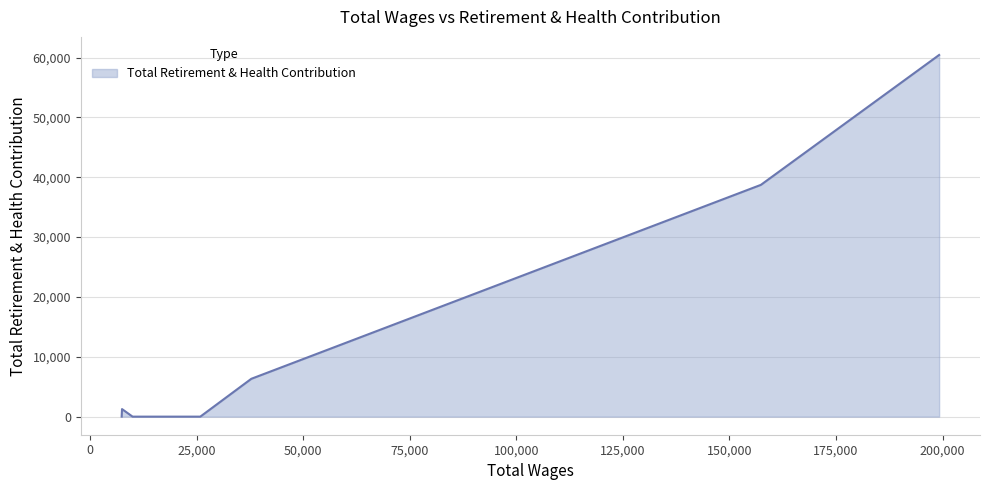

What is the greatest value displayed?

60429